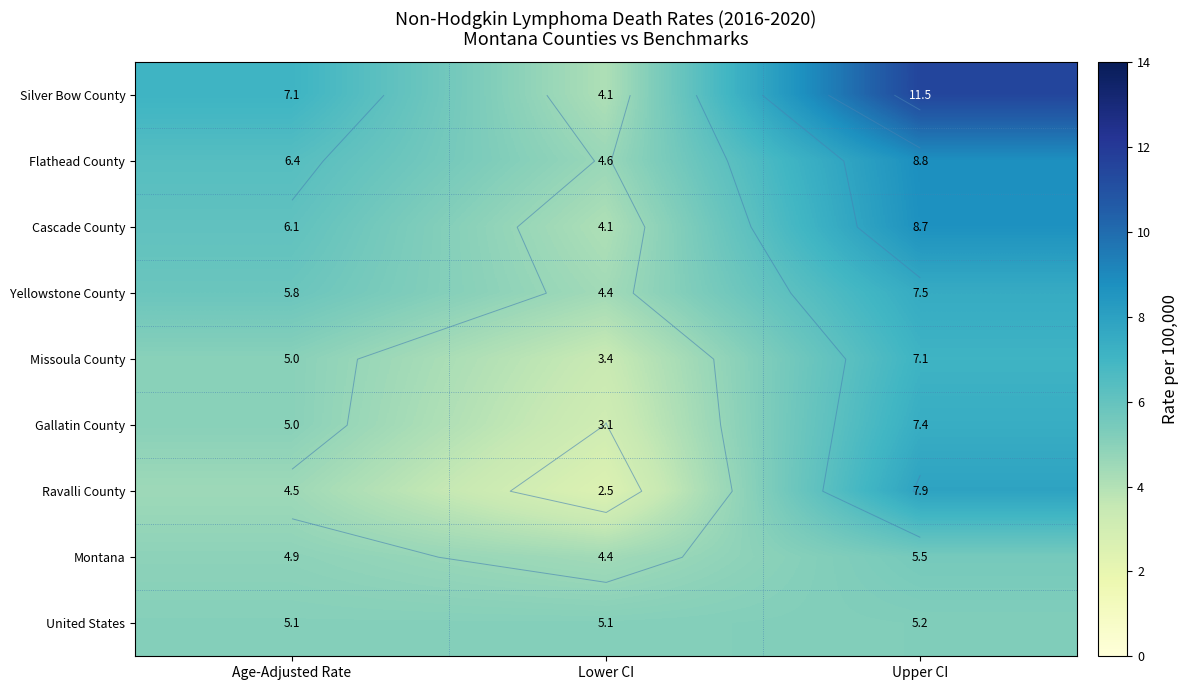

At which category is the sum across all series the highest?

Upper CI